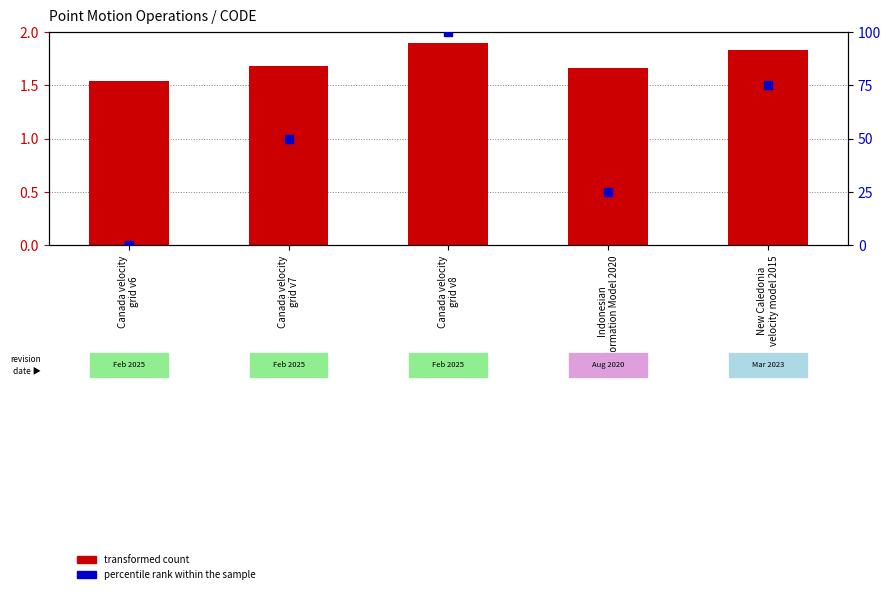

Which series reaches the minimum Y coordinate?

percentile rank within the sample